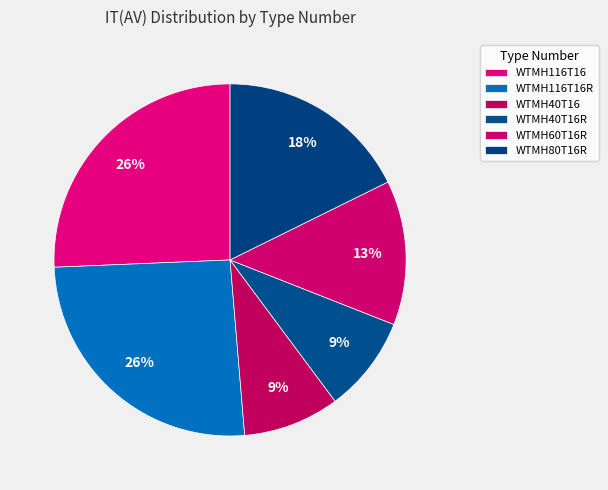

How many slices are in this pie chart?

6